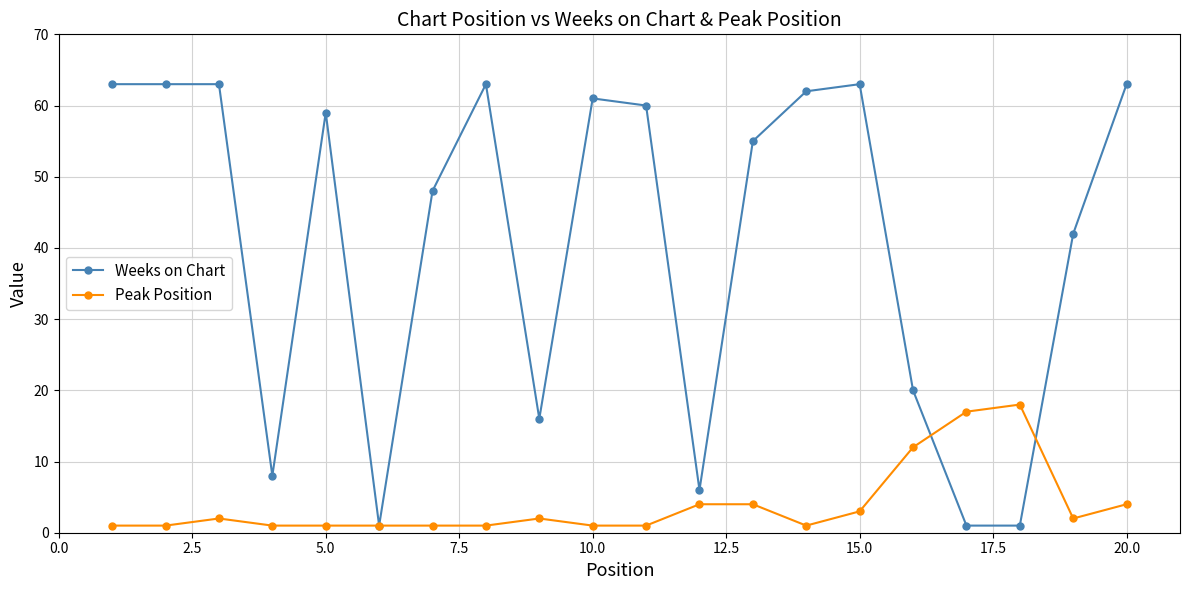

List the series in order of their overall mean, highest first.

Weeks on Chart, Peak Position